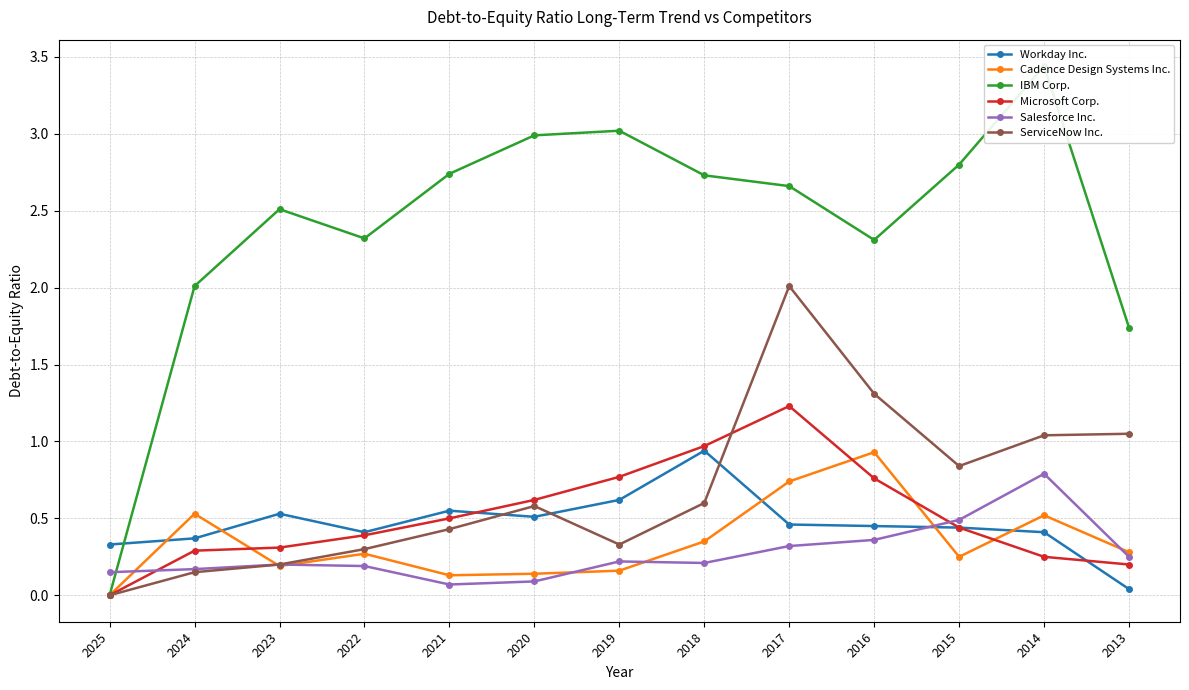

At which category does the chart reach its minimum across all series?

2025